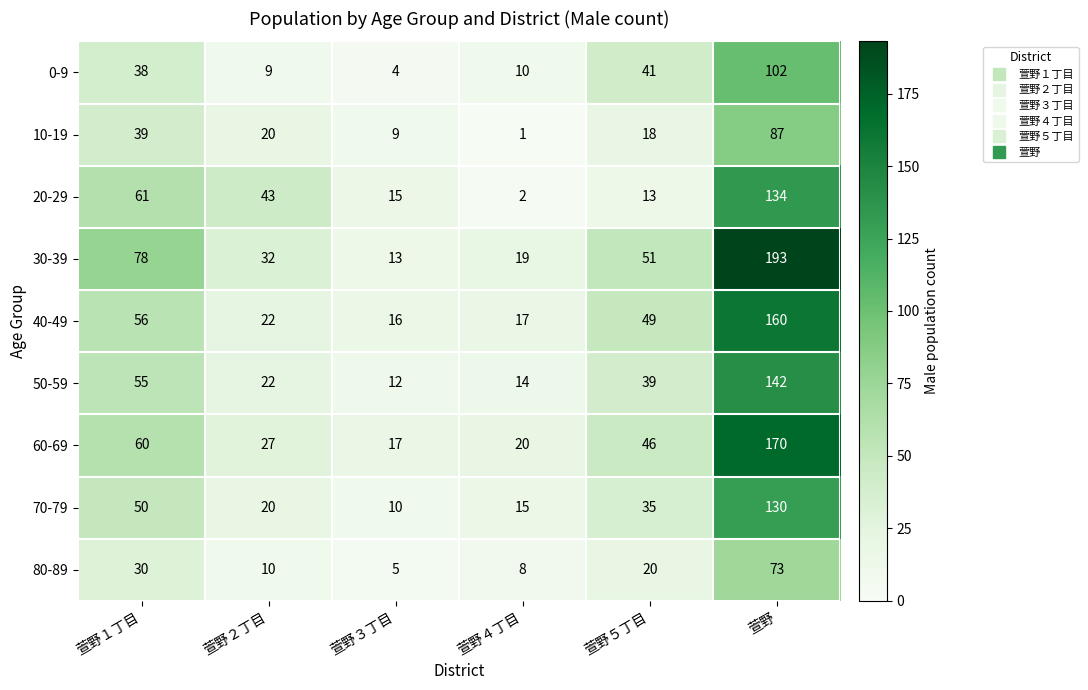

How many values in the 50-59 series are below 39?

3